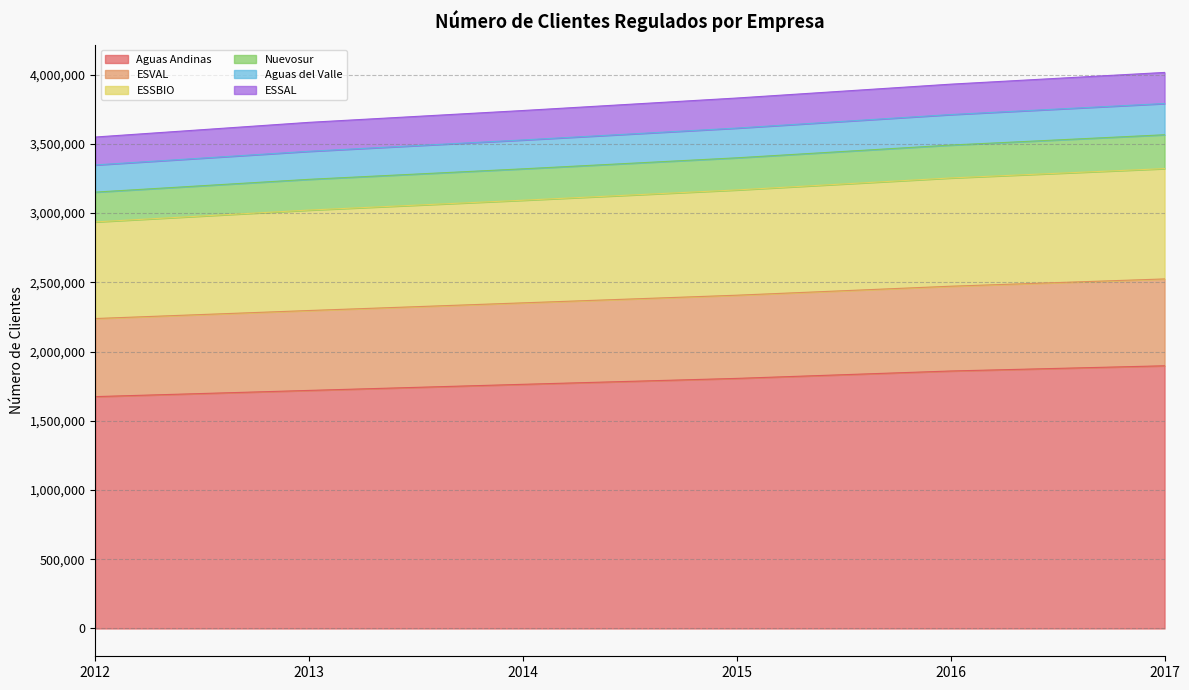

Does the chart have visible grid lines?

Yes